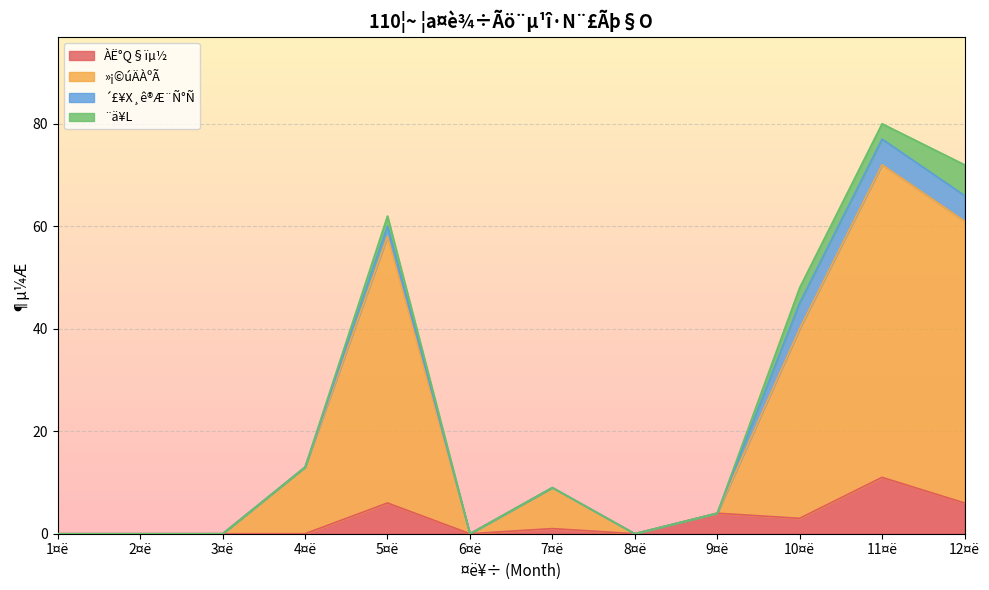

Which category has the highest value in the »¡©úÄÀºÃ series?

11¤ë